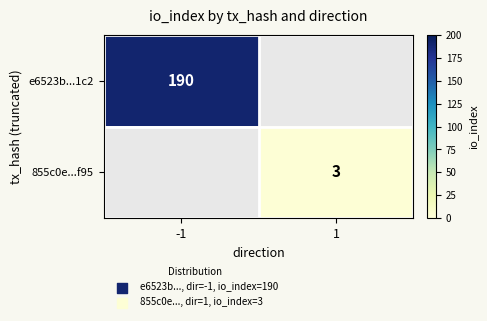

True or false: e6523b...1c2 has a value of 265 at -1.

False